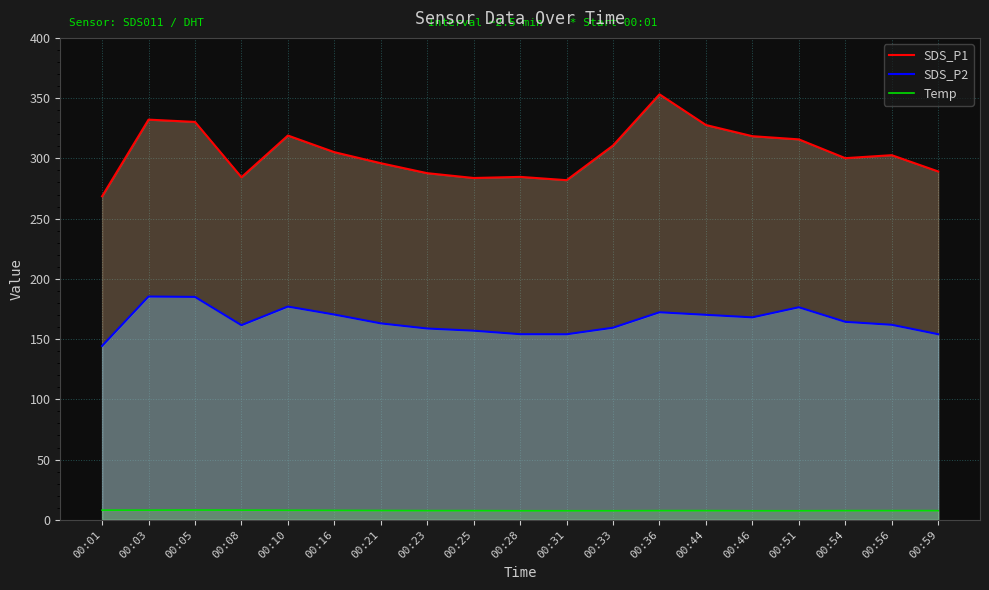

What is the difference between the maximum and minimum values in the Temp series?

0.6